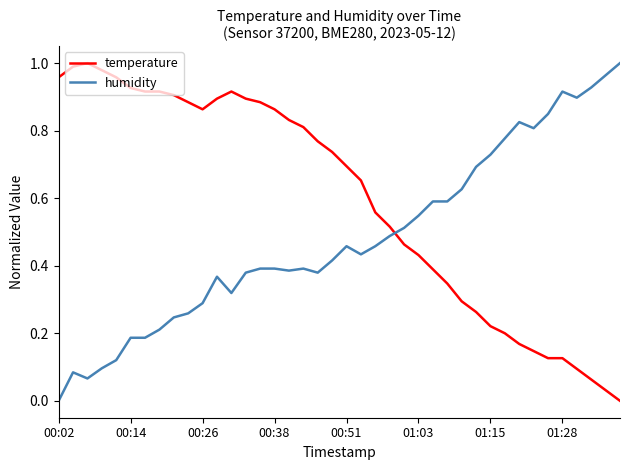

Which series has the largest total across all categories?

temperature